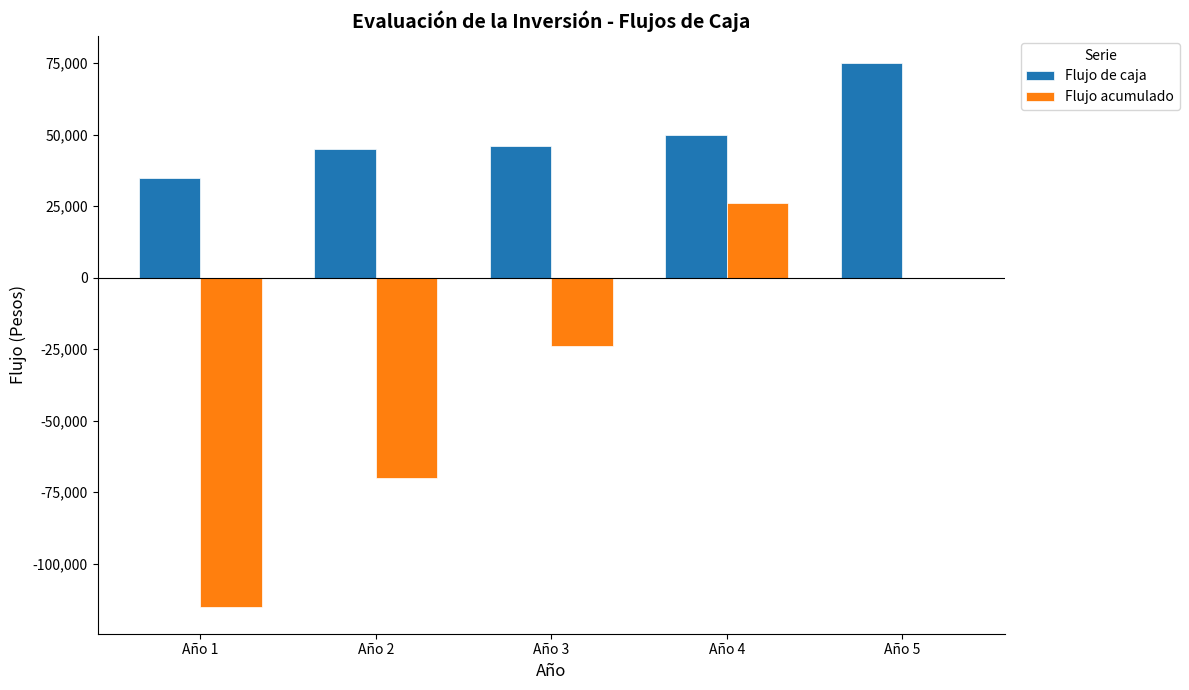

The value of Flujo de caja at Año 3 is 72705. True or false?

False